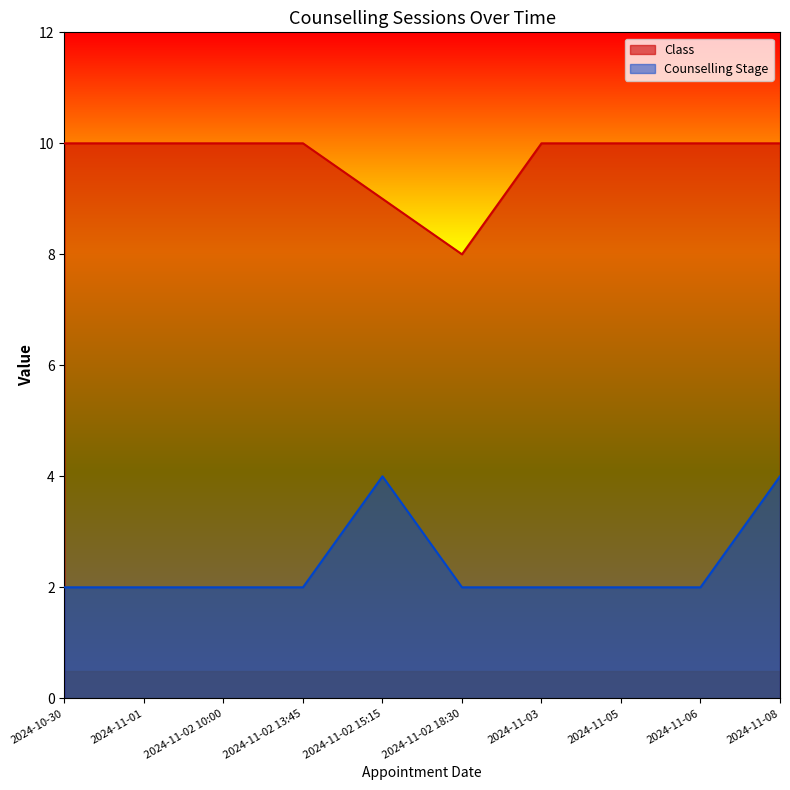

How many Class values are between 10 and 11?

8